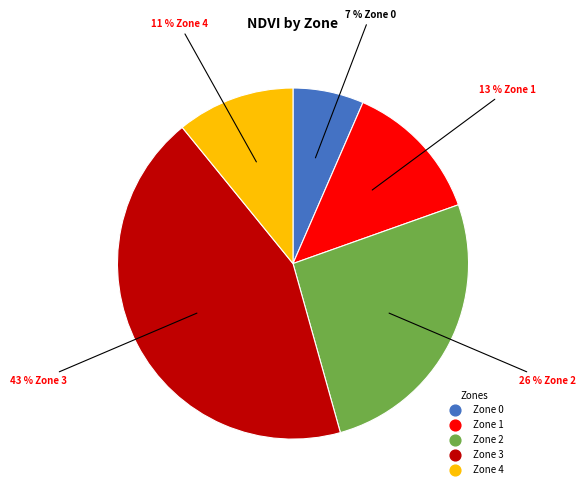

Is the sum of Zone 3 and Zone 4 greater than half?

Yes